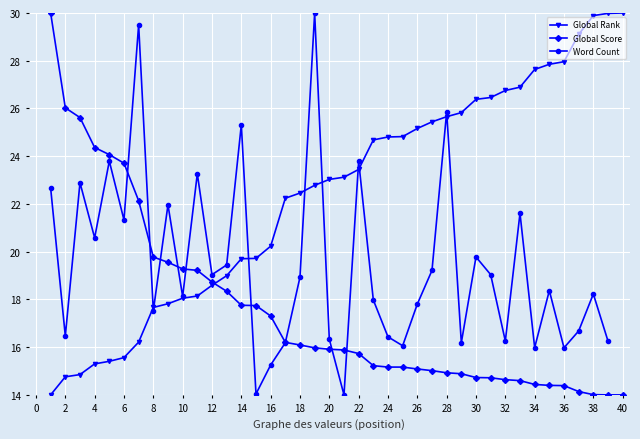

What is the total value across all series at 4?

60.2